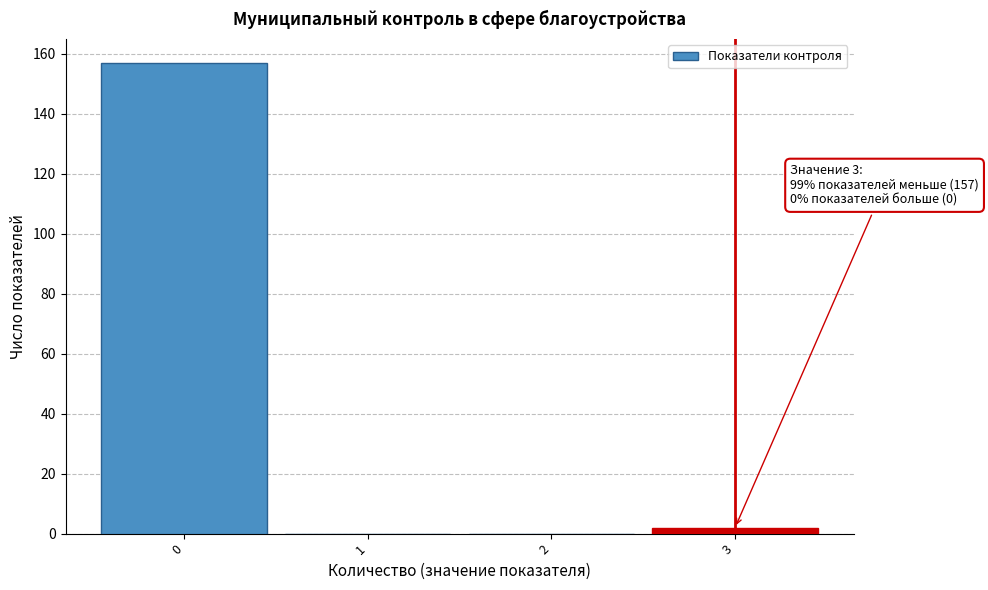

Over which range of the x-axis is the bar tallest?

-0.5 to 0.5